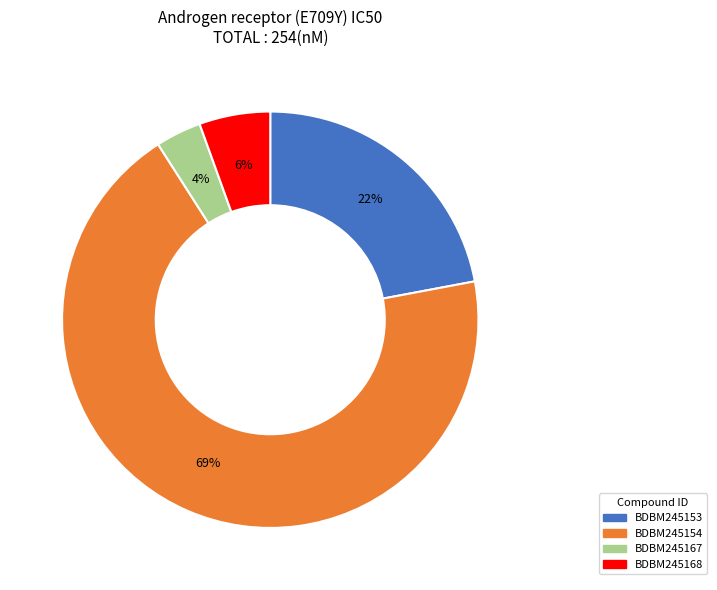

To the nearest percent, what portion does BDBM245153 represent?

22%